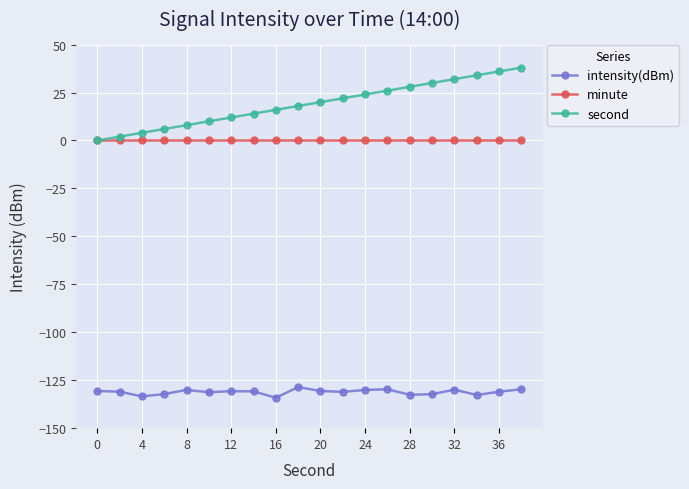

What is the maximum value for second?

38.0